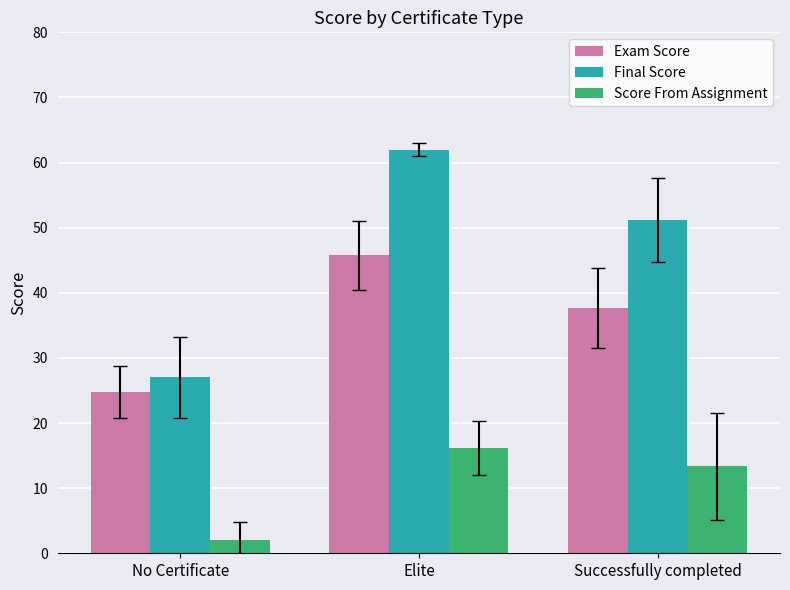

What is the minimum value shown in the chart?

2.0